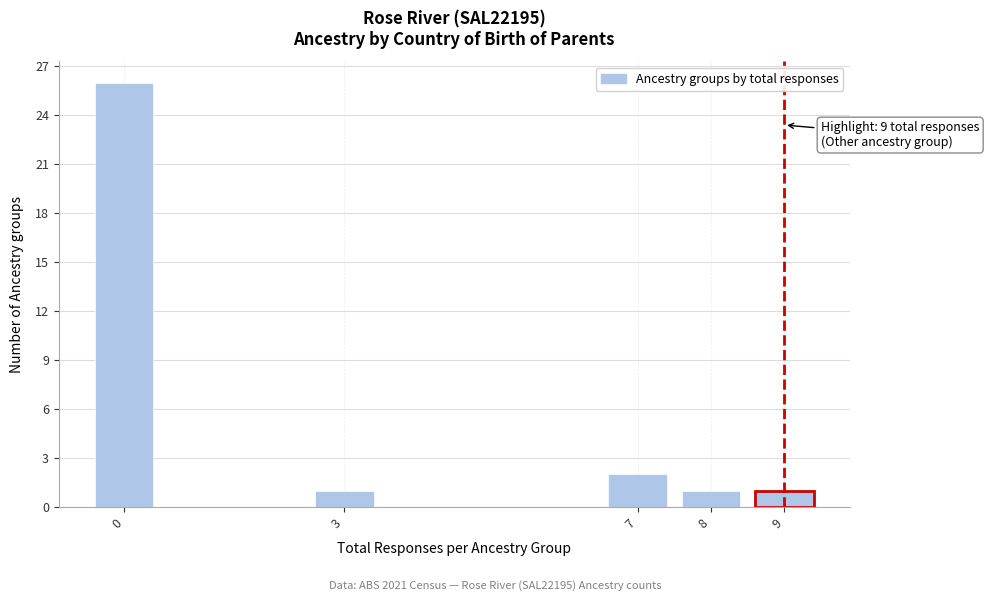

Reading right to left, extract all data points from this chart.

1	1	2	1	26